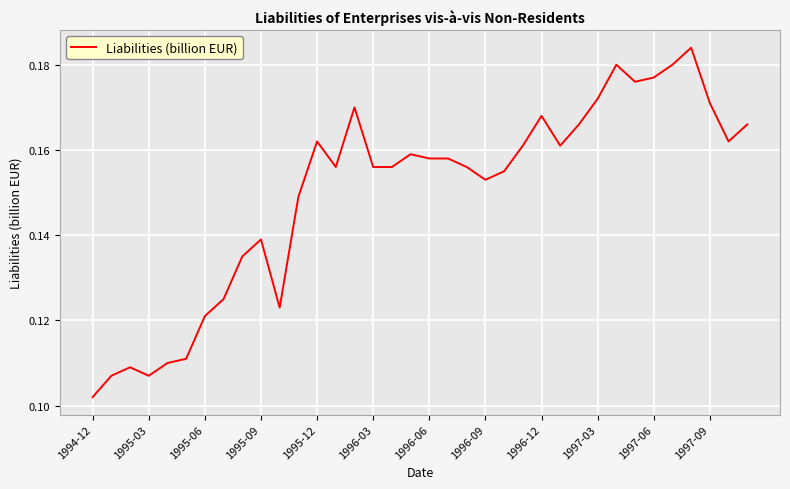

At which category does the chart reach its minimum across all series?

1994-12